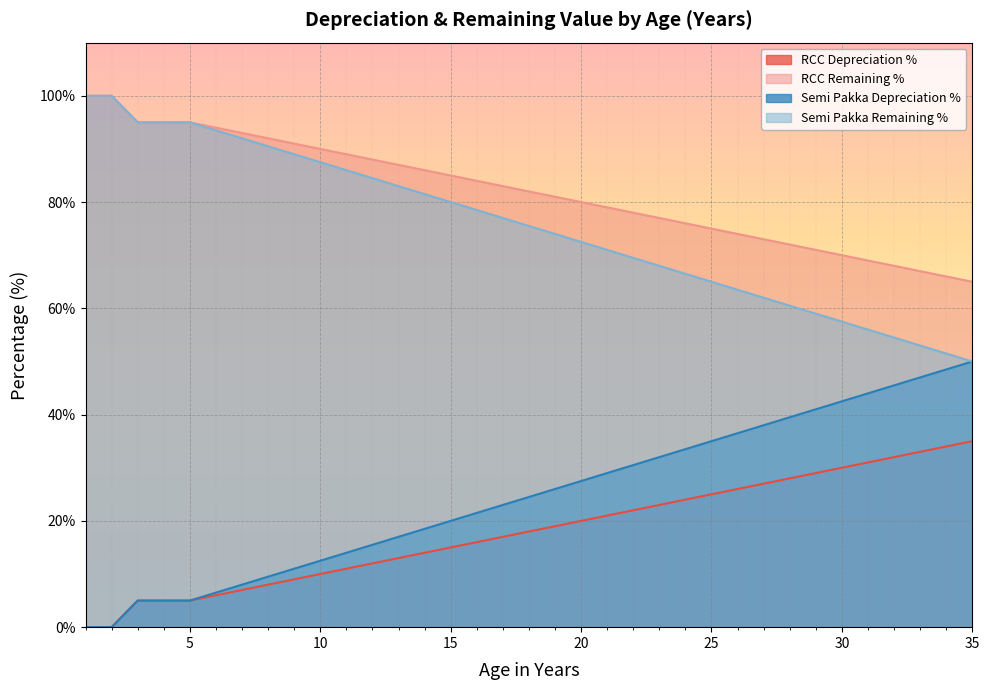

Reading left to right, list all the values displayed in this chart.

RCC Depreciation %: 0.0	0.0	5.0	5.0	5.0	6.0	7.0	8.0	9.0	10.0	11.0	12.0	13.0	14.0	15.0	16.0	17.0	18.0	19.0	20.0	21.0	22.0	23.0	24.0	25.0	26.0	27.0	28.0	29.0	30.0	31.0	32.0	33.0	34.0	35.0
RCC Remaining %: 100.0	100.0	95.0	95.0	95.0	94.0	93.0	92.0	91.0	90.0	89.0	88.0	87.0	86.0	85.0	84.0	83.0	82.0	81.0	80.0	79.0	78.0	77.0	76.0	75.0	74.0	73.0	72.0	71.0	70.0	69.0	68.0	67.0	66.0	65.0
Semi Pakka Depreciation %: 0.0	0.0	5.0	5.0	5.0	6.5	8.0	9.5	11.0	12.5	14.0	15.5	17.0	18.5	20.0	21.5	23.0	24.5	26.0	27.5	29.0	30.5	32.0	33.5	35.0	36.5	38.0	39.5	41.0	42.5	44.0	45.5	47.0	48.5	50.0
Semi Pakka Remaining %: 100.0	100.0	95.0	95.0	95.0	93.5	92.0	90.5	89.0	87.5	86.0	84.5	83.0	81.5	80.0	78.5	77.0	75.5	74.0	72.5	71.0	69.5	68.0	66.5	65.0	63.5	62.0	60.5	59.0	57.5	56.0	54.5	53.0	51.5	50.0